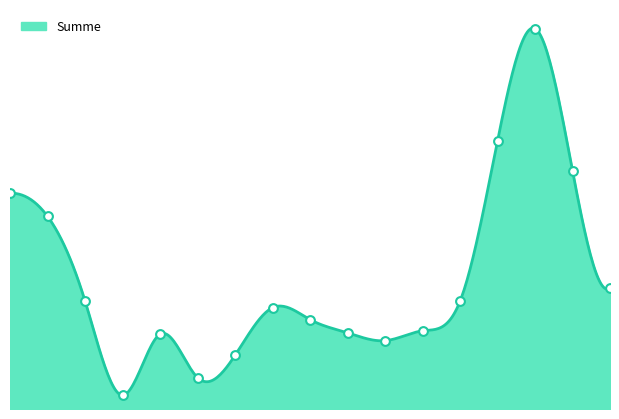

Between 8.5 and 7.0, which is larger?

8.5